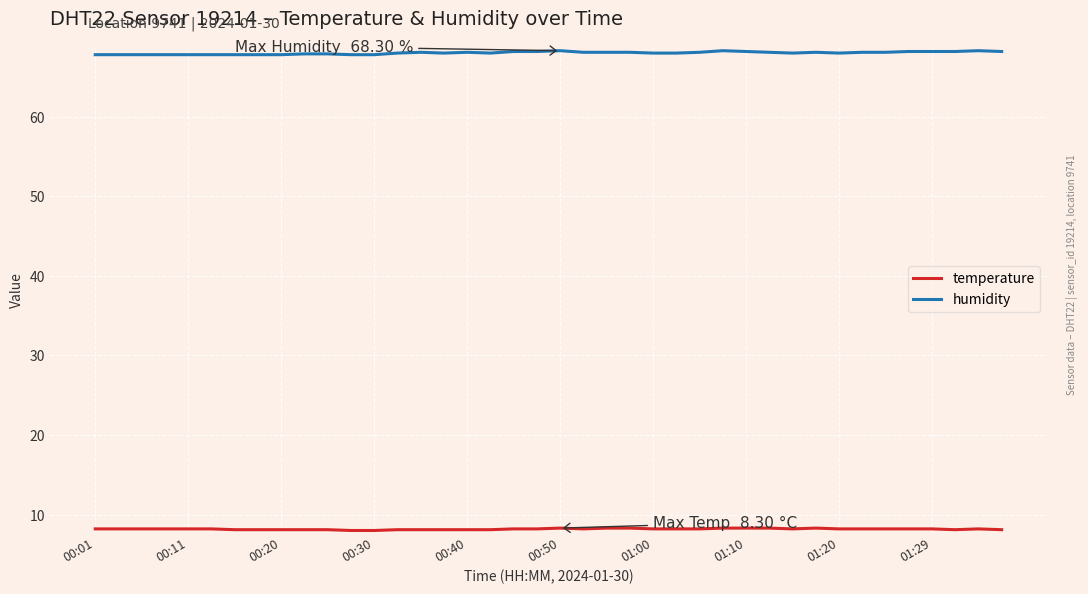

Which series has the largest range (max minus min)?

humidity